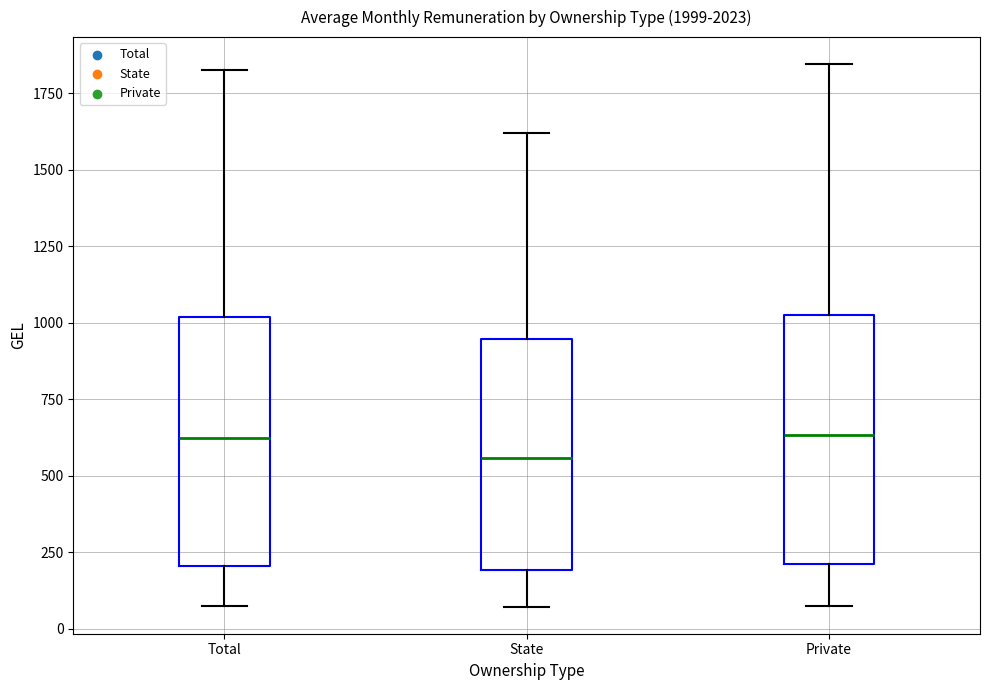

Where does the upper whisker of the box for State end on the y-axis? The values are not printed on the chart, so give them approximately, as read against the axis.

1600